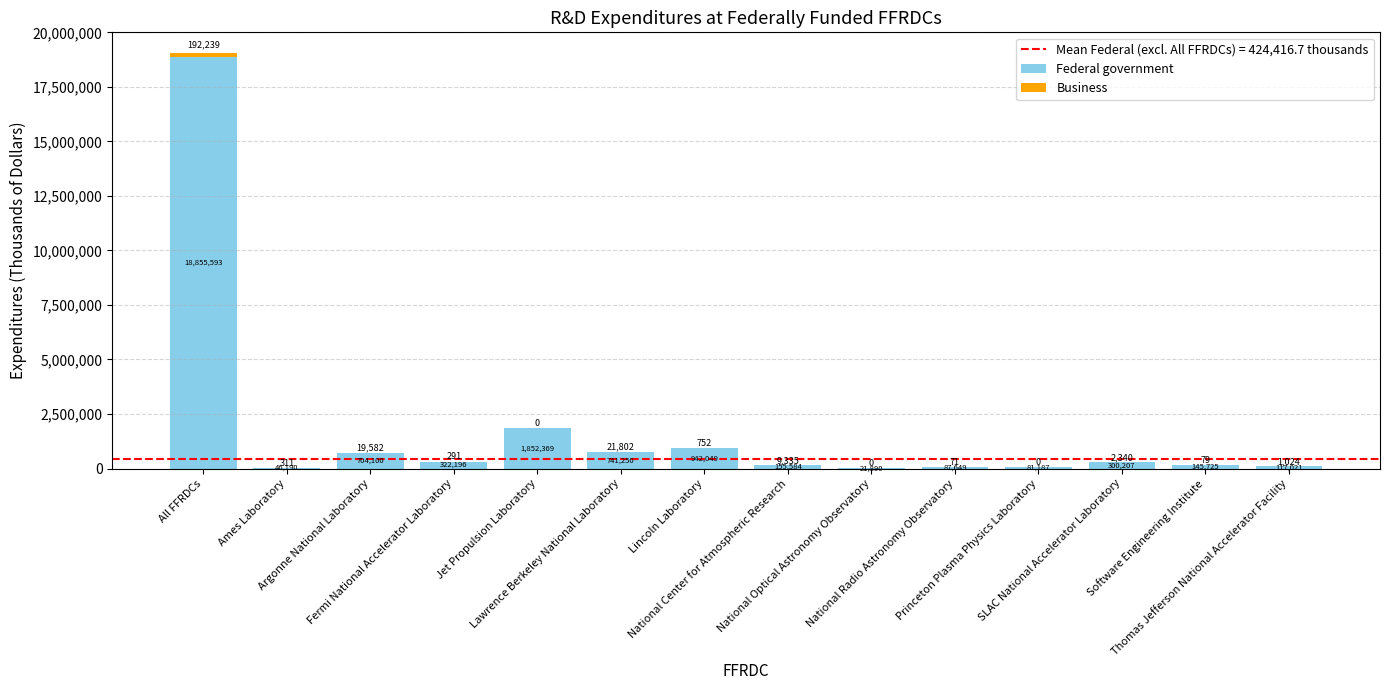

What is the maximum value for Federal government?

18855593